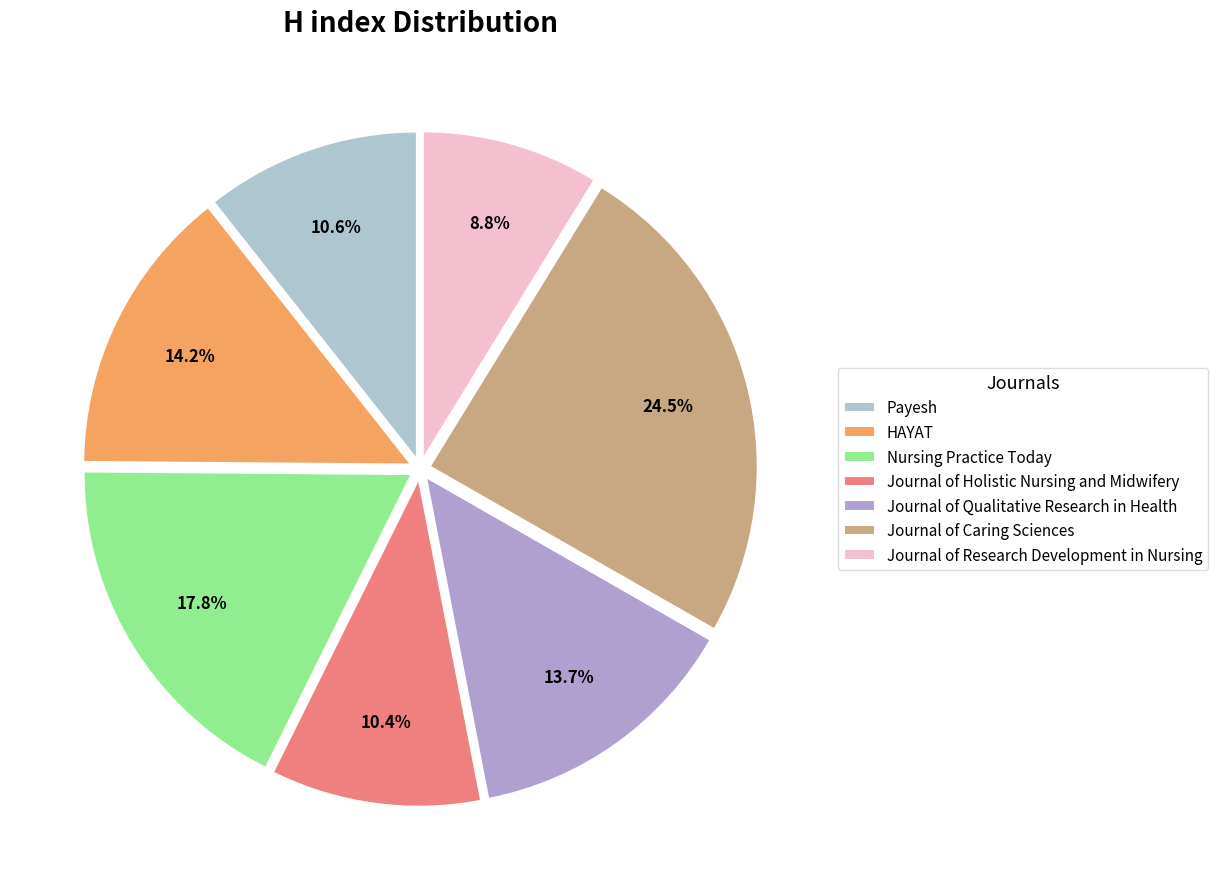

What is the change in value from Nursing Practice Today to Journal of Qualitative Research in Health?

-66